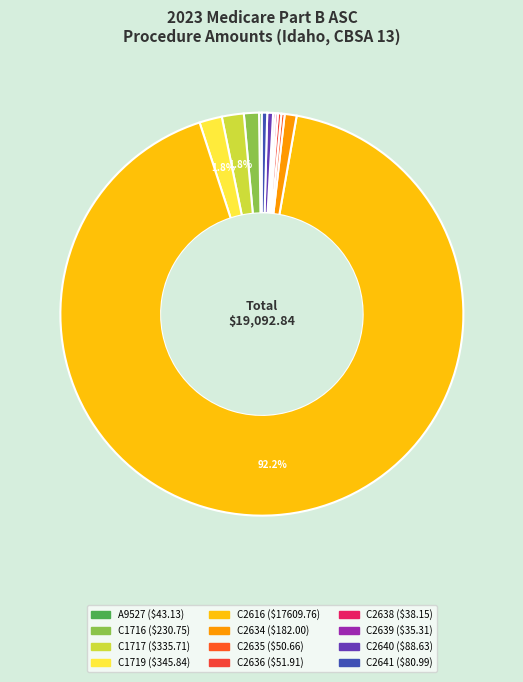

What portion of the pie excludes C2639?

99.8%